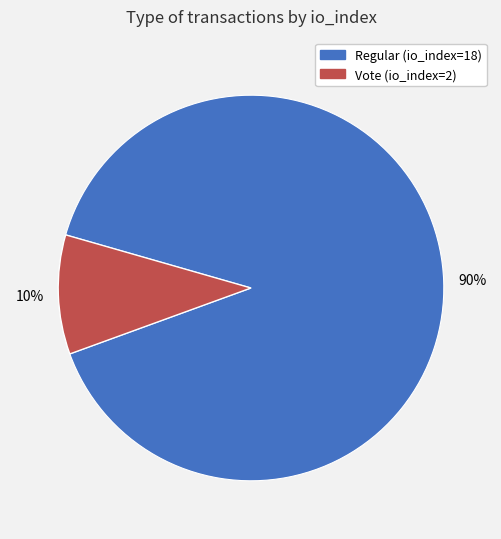

What is the ratio of the value at Vote (io_index=2) to the value at Regular (io_index=18)?

0.1